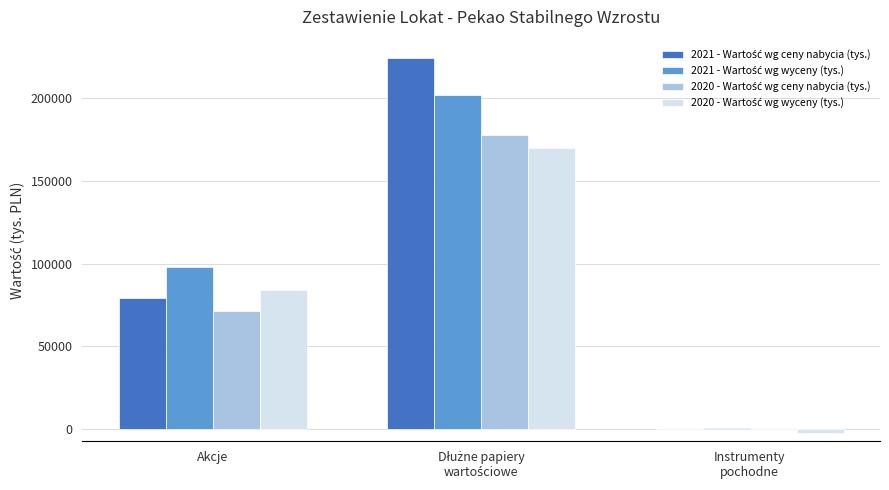

Count the 2021 - Wartość wg wyceny (tys.) values in the range 751 to 201877.

3